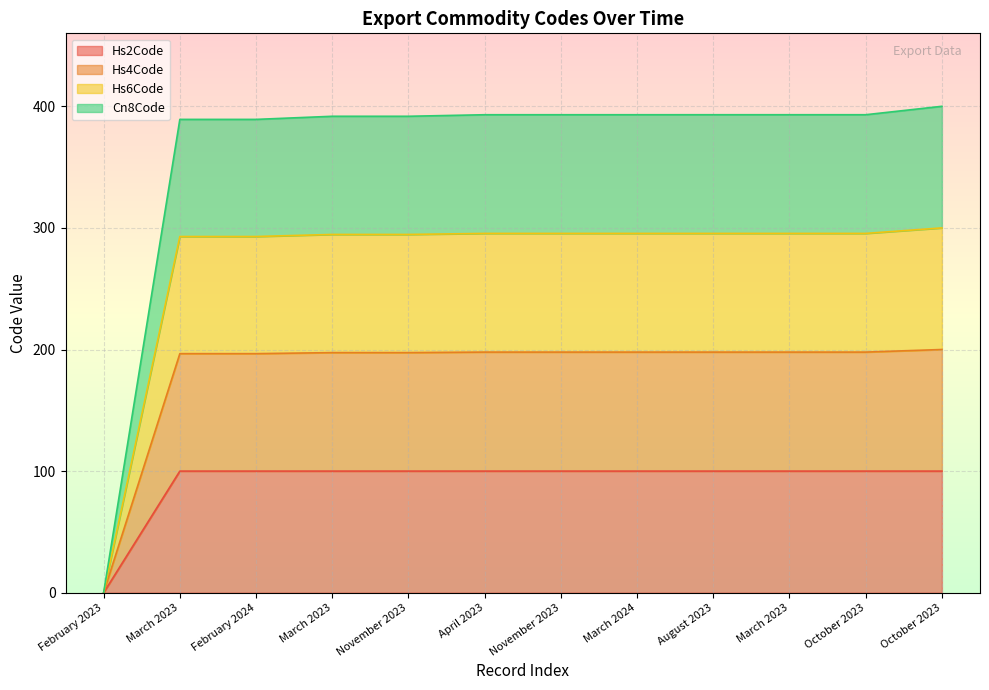

What is the sum of all Hs6Code values?

3247.9